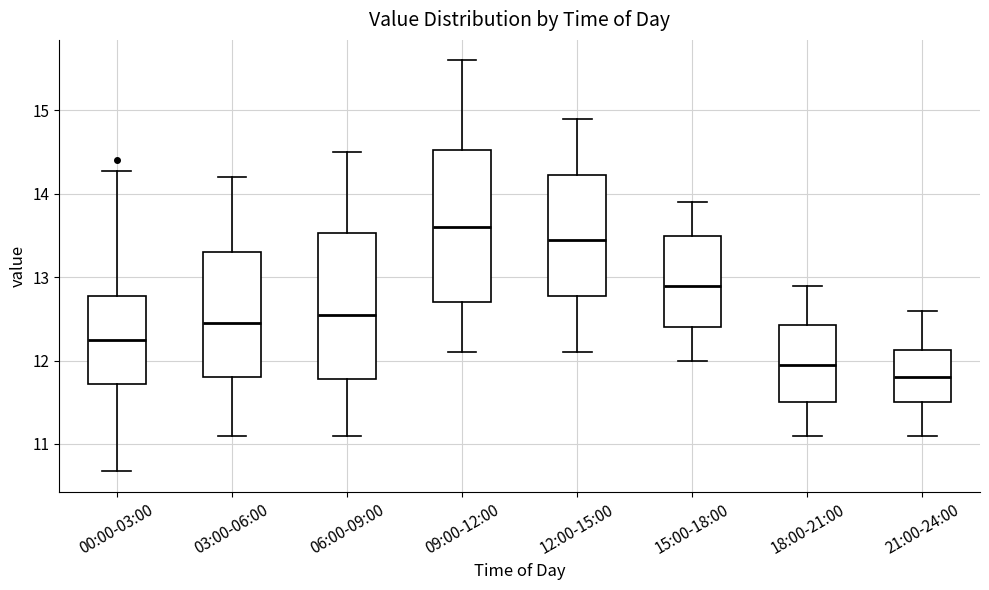

Where does the lower whisker of the box for 12:00-15:00 end on the y-axis? The values are not printed on the chart, so give them approximately, as read against the axis.

12.1